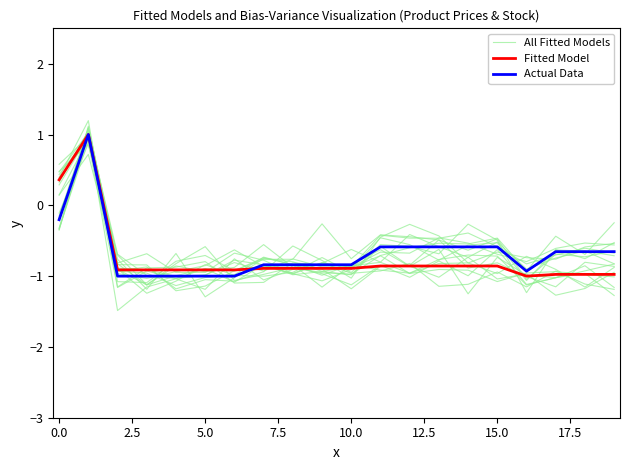

At how many categories does at least one series exceed 0?

2